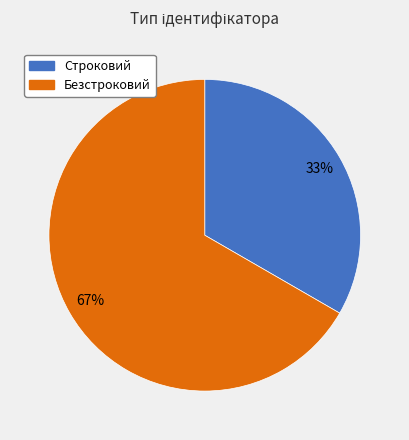

To the nearest percent, what is the combined percentage of Строковий and Безстроковий?

100%